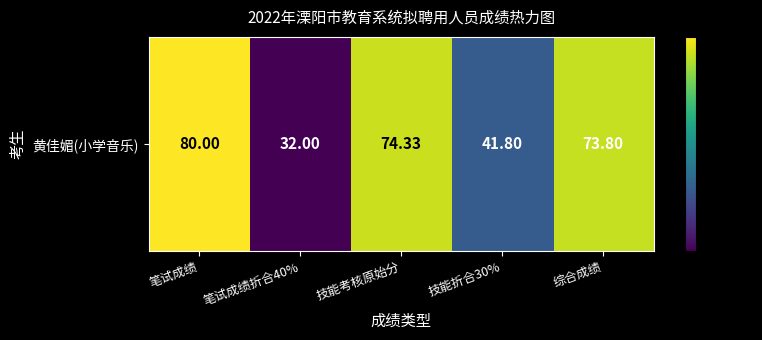

Reading left to right, what are all the values shown in this chart?

80.0	32.0	74.3	41.8	73.8